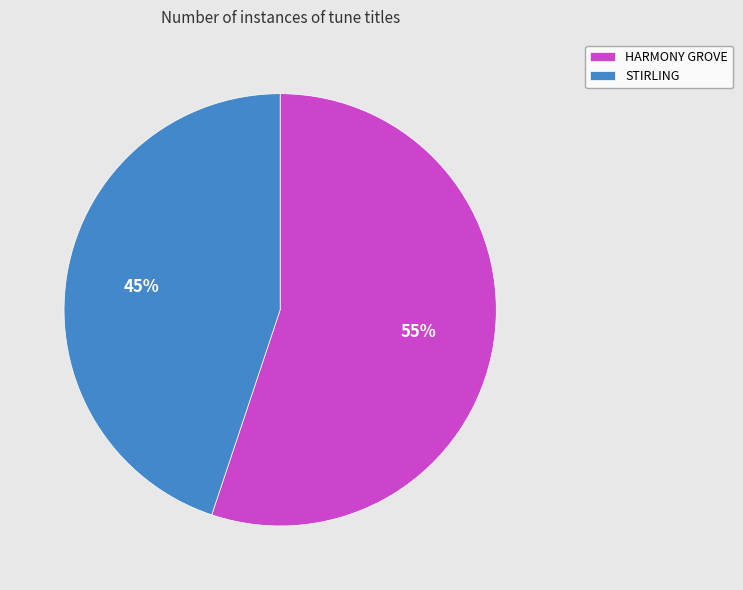

The HARMONY GROVE slice represents 55% of the pie. True or false?

True